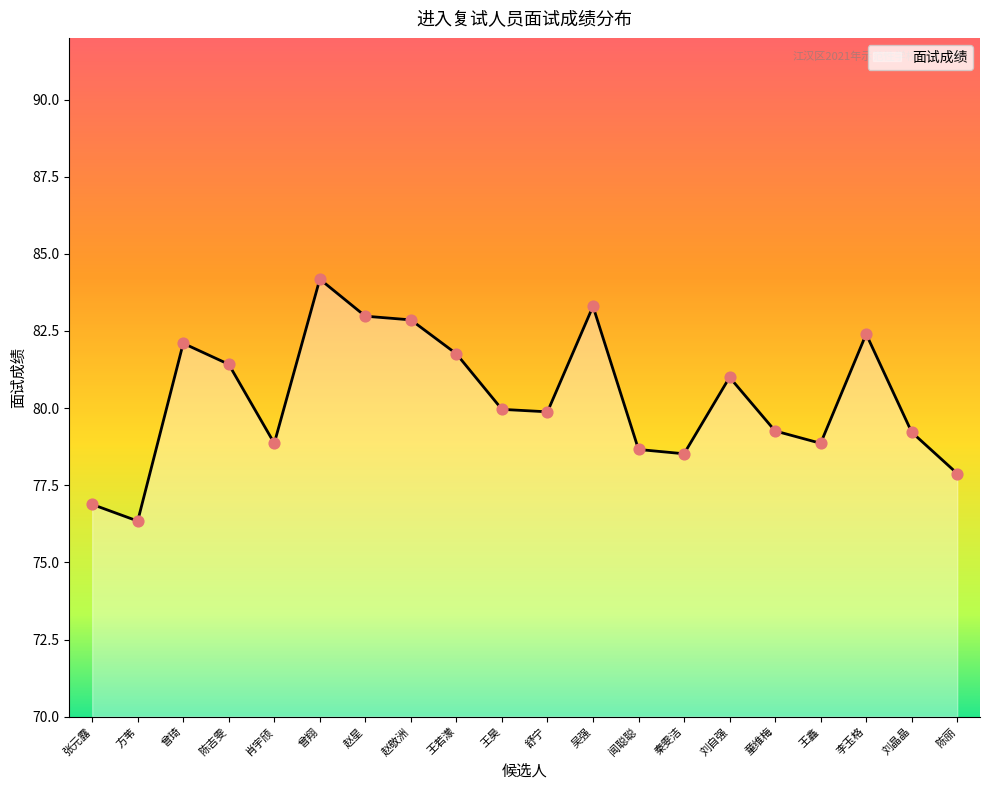

Approximately how many times larger is the value at 肖宇颀 compared to 秦雯洁?

1.0